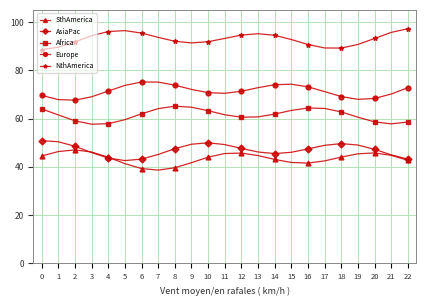

What is the smallest value displayed?

38.6